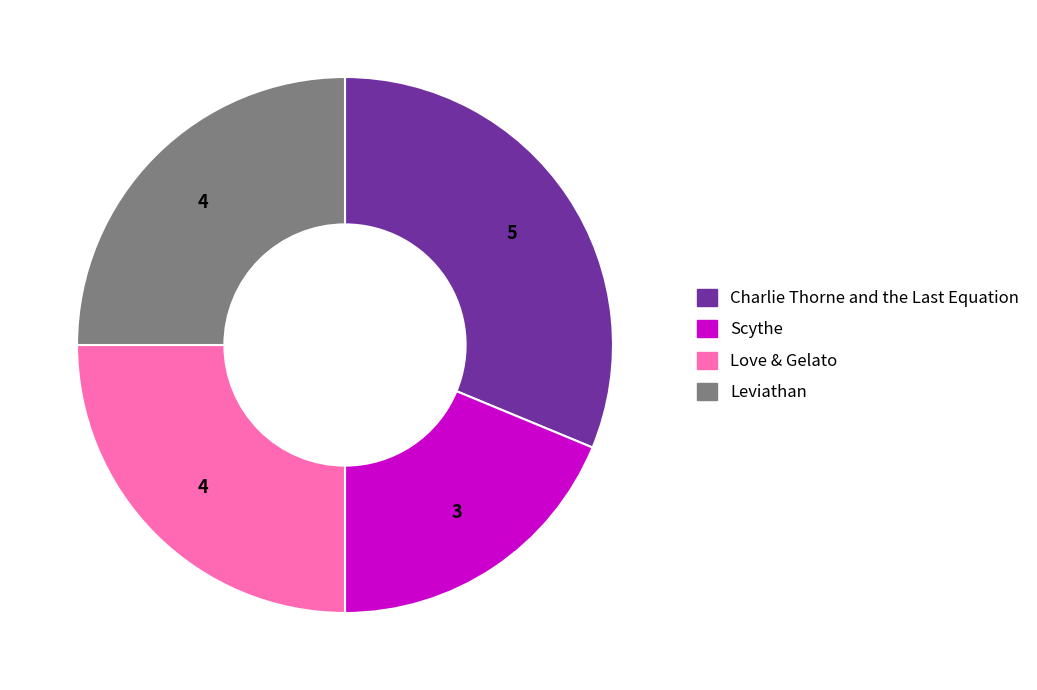

How many slices are in this pie chart?

4